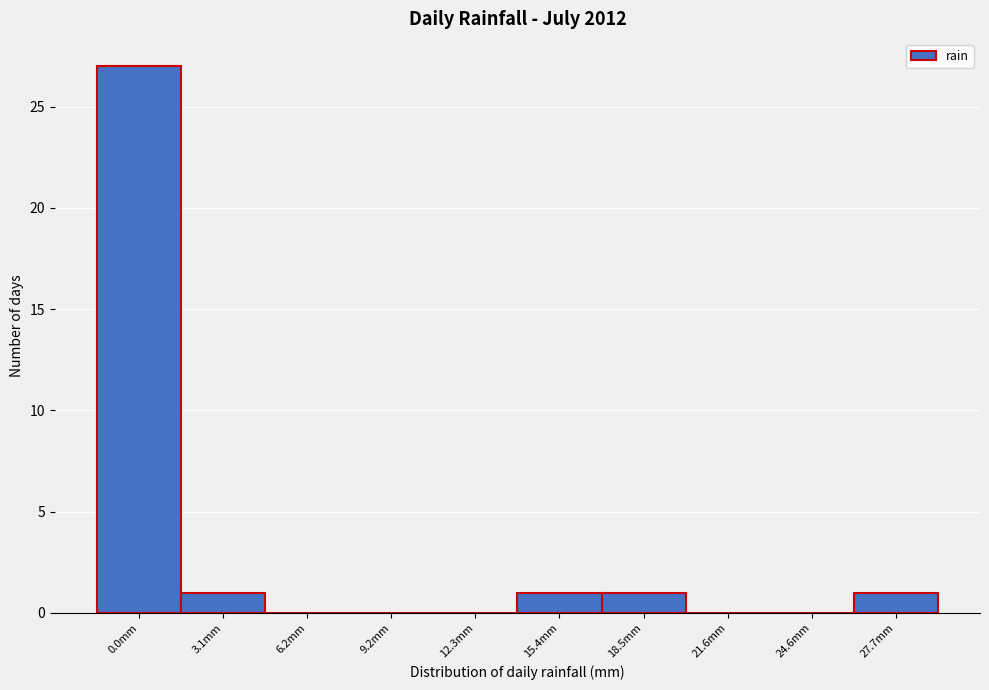

Reading left to right, what are all the values shown in this chart?

0.0mm=27	3.1mm=1	6.2mm=0	9.2mm=0	12.3mm=0	15.4mm=1	18.5mm=1	21.6mm=0	24.6mm=0	27.7mm=1